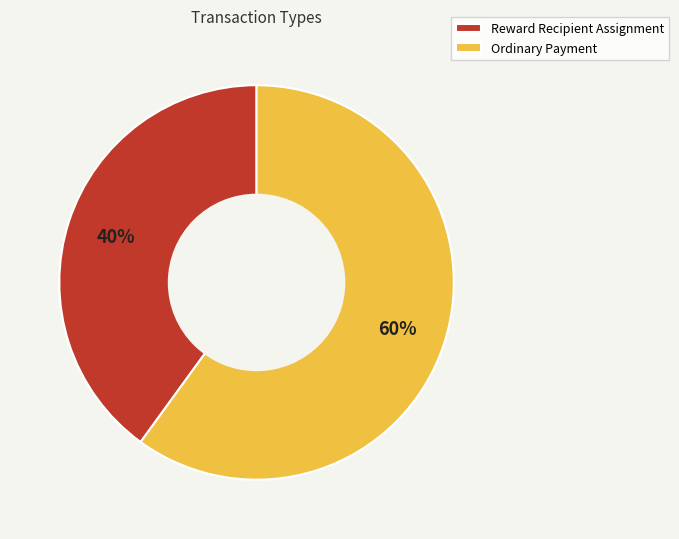

How many slices are in this pie chart?

2